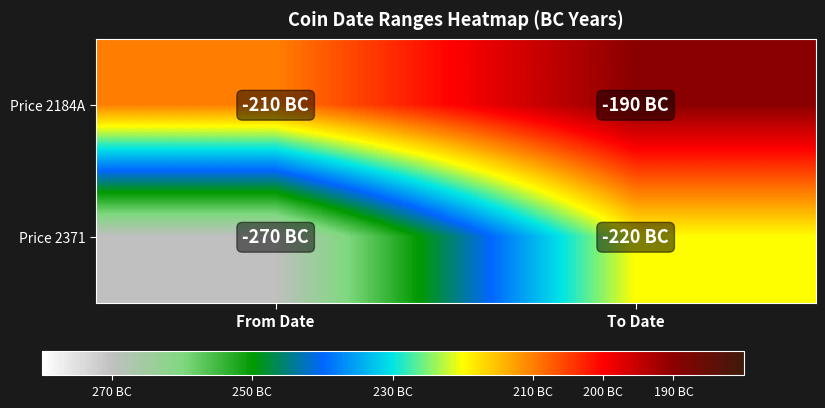

Which has a higher value, From Date or To Date?

To Date